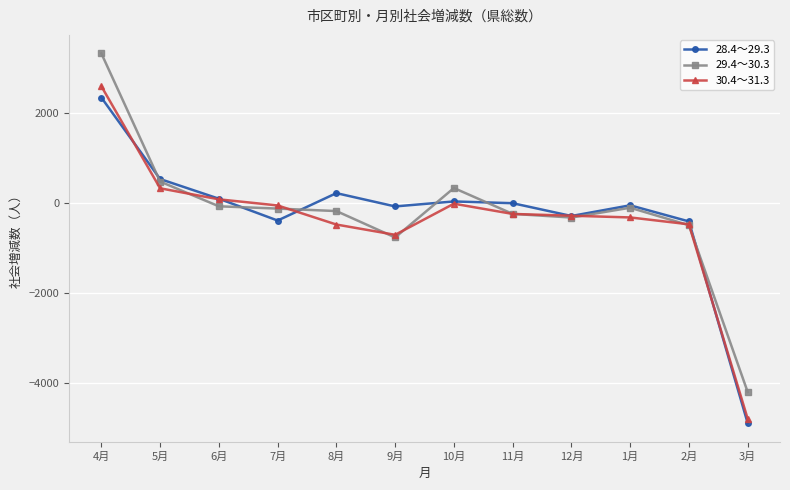

What is the difference between the highest and lowest values at 5月?

206